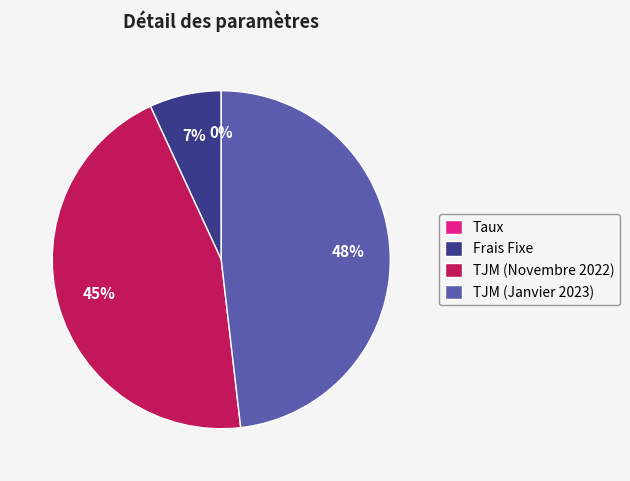

Is there a majority slice in this chart?

No